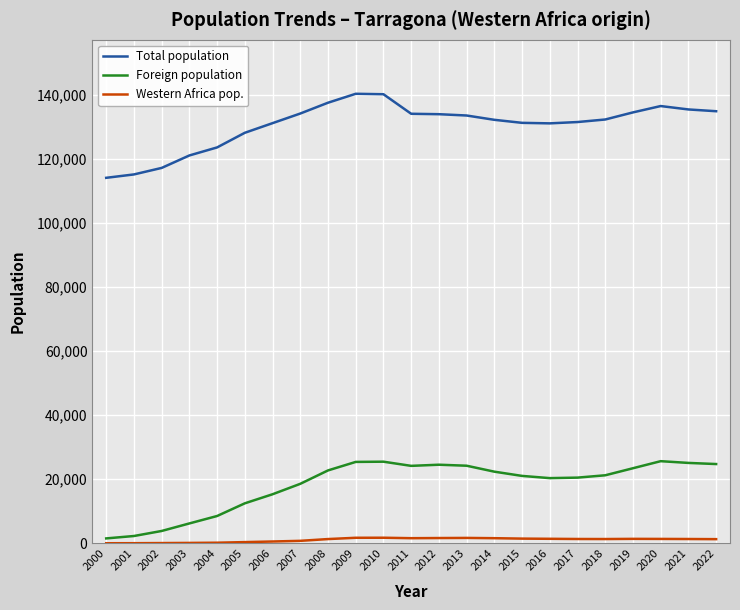

What is the difference between the maximum and minimum values in the Foreign population series?

24107